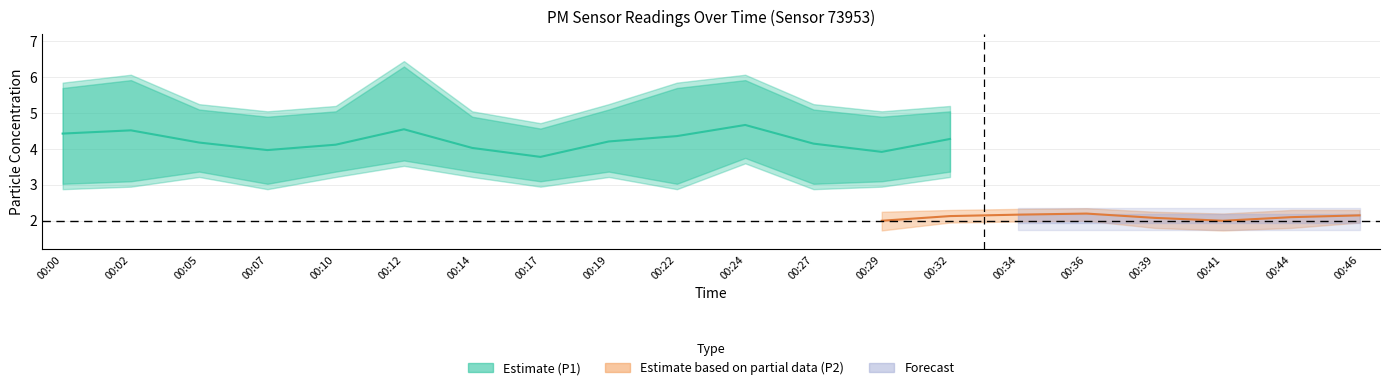

How many data points in P1_upper are less than 5?

2